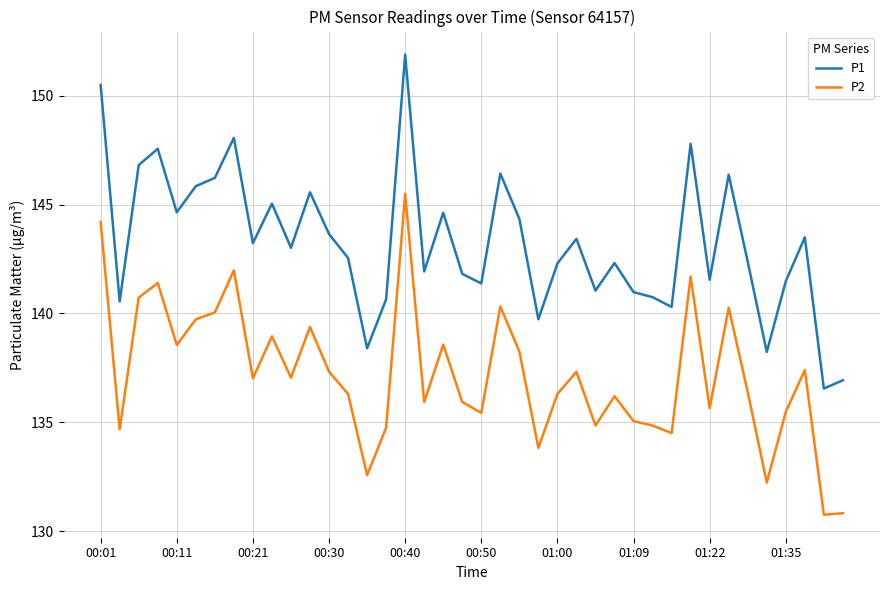

What are all the series names shown in the legend?

P1, P2